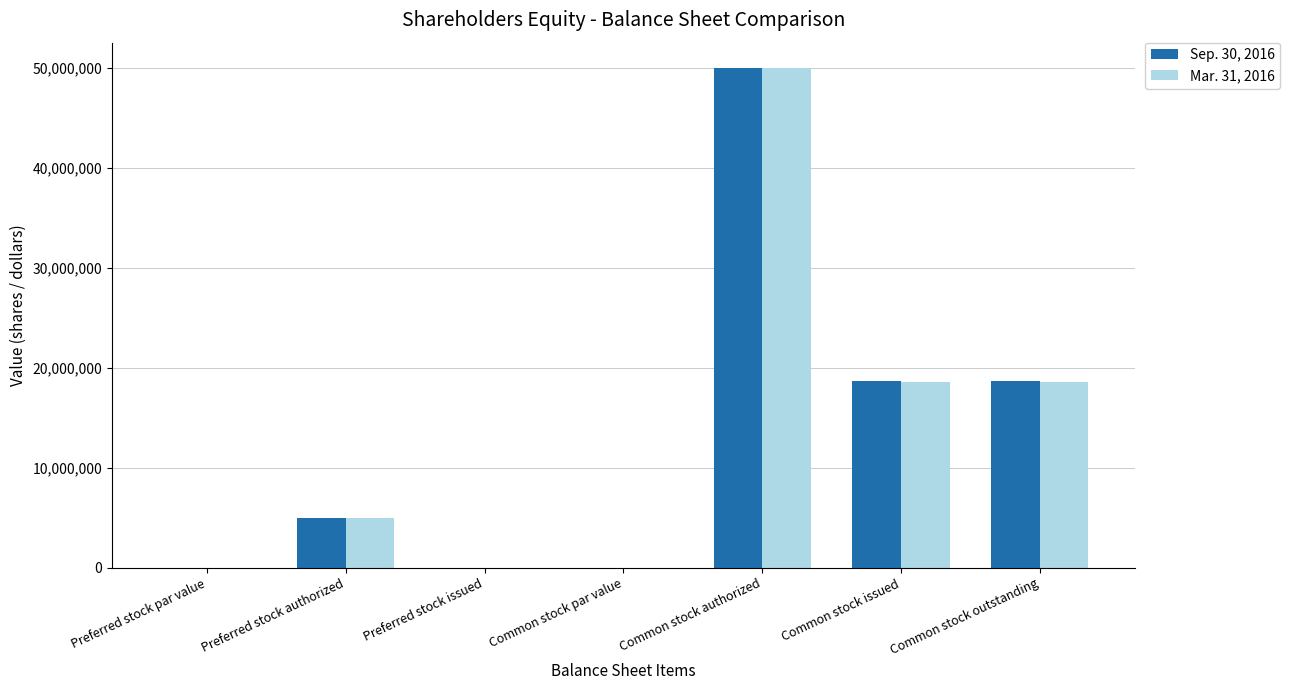

What is the greatest value displayed?

50000000.0